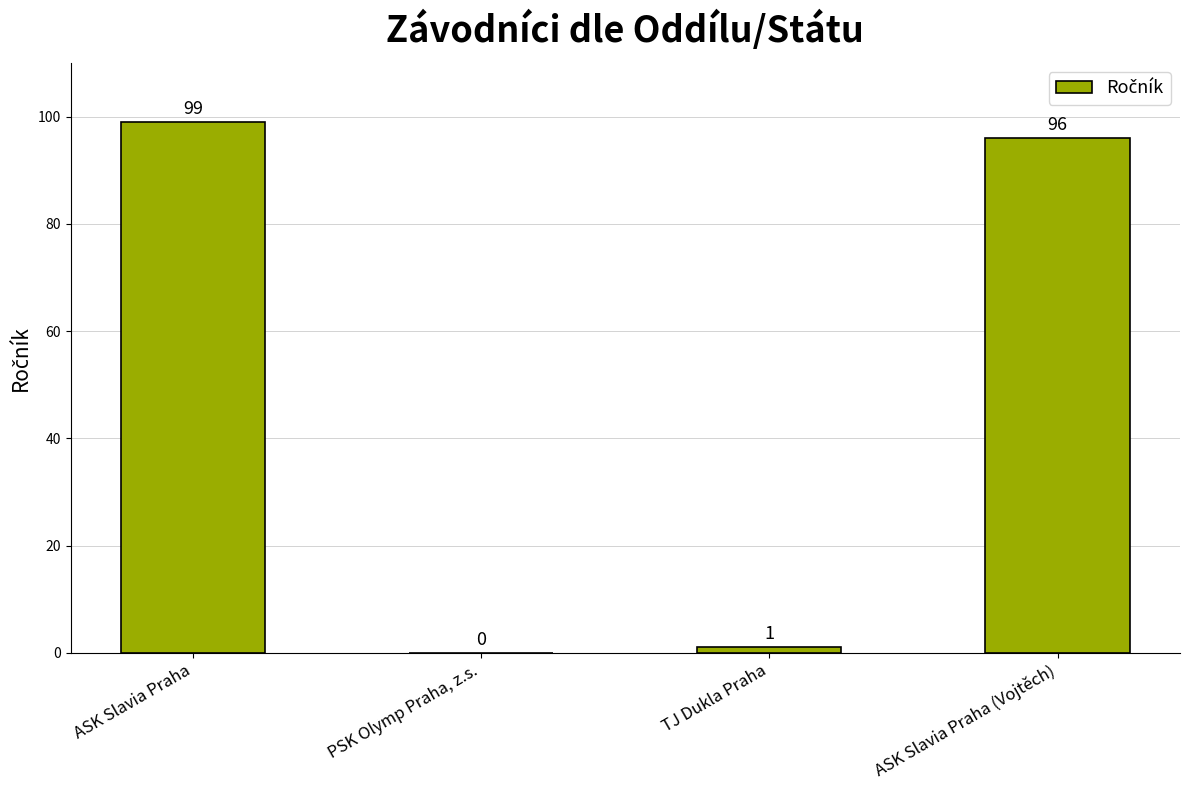

Which has a higher value, ASK Slavia Praha (Vojtěch) or TJ Dukla Praha?

ASK Slavia Praha (Vojtěch)